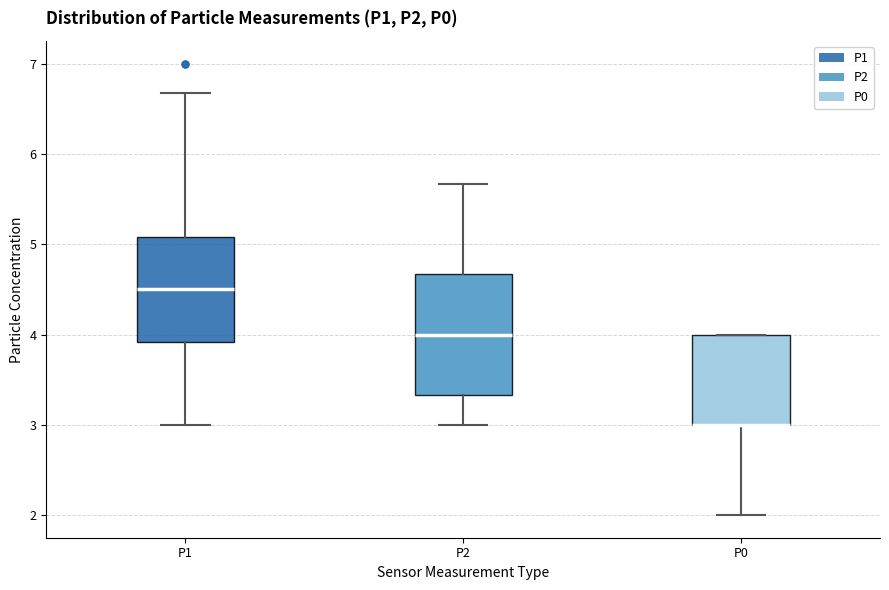

Reading left to right, read every box against the y-axis: the position of its median line, the range the box covers, and the ends of its whiskers. The values are not printed on the chart, so give them approximately, as read against the axis.

P1: median 4.5, box 3.9 to 5.1, whiskers 3.0 to 6.7
P2: median 4.0, box 3.3 to 4.7, whiskers 3.0 to 5.7
P0: median 3.0 (drawn on the box's lower edge), box 3.0 to 4.0, whiskers 2.0 to 4.0